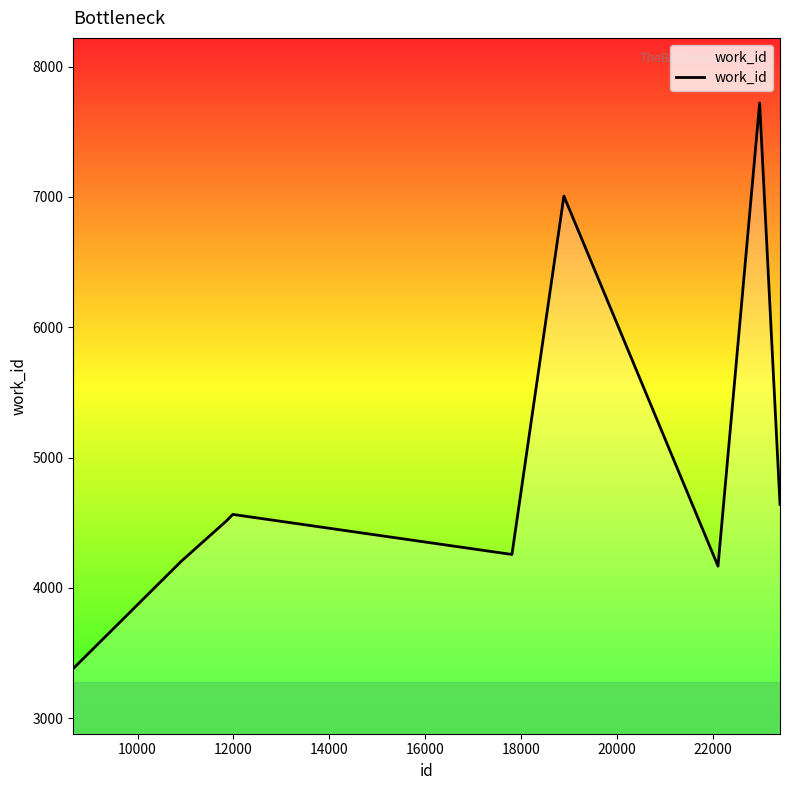

What is the smallest value displayed?

3381